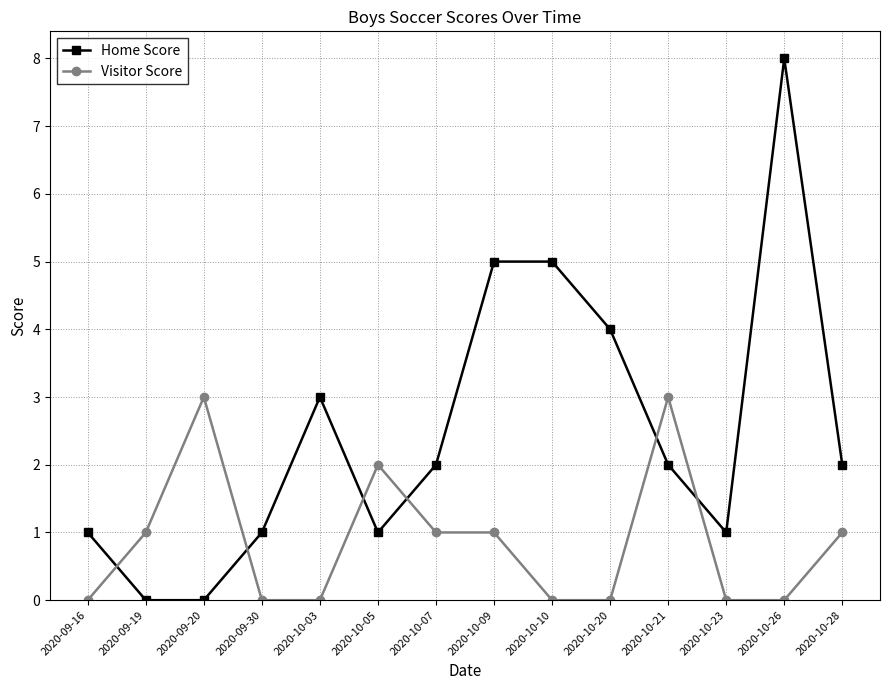

Rank the series by their average value, from highest to lowest.

Home Score, Visitor Score